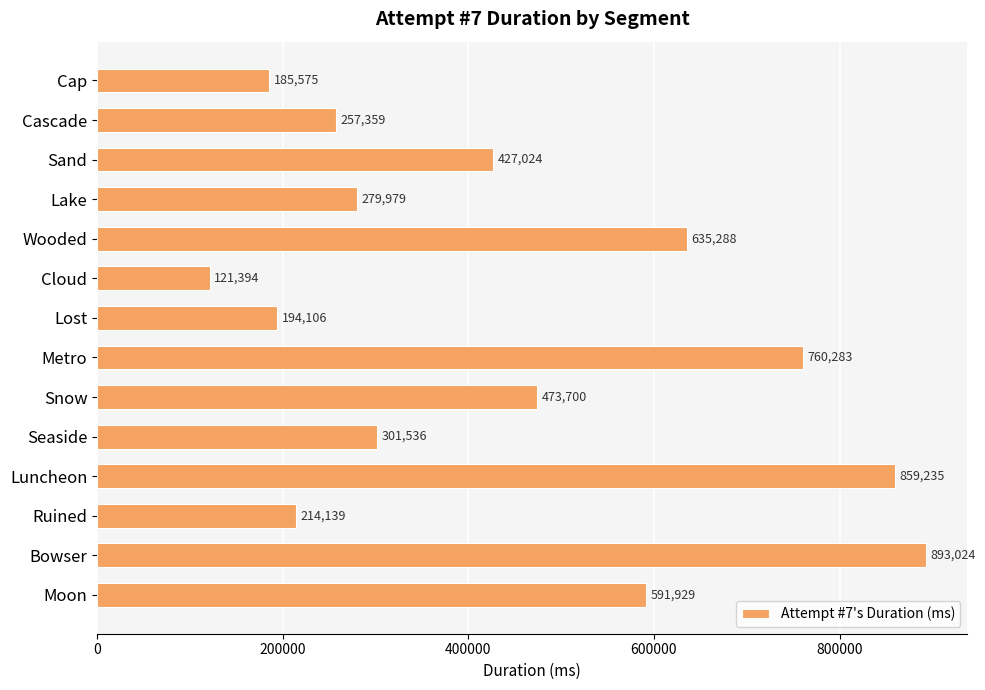

Reading bottom to top, list all the values displayed in this chart.

591929	893024	214139	859235	301536	473700	760283	194106	121394	635288	279979	427024	257359	185575